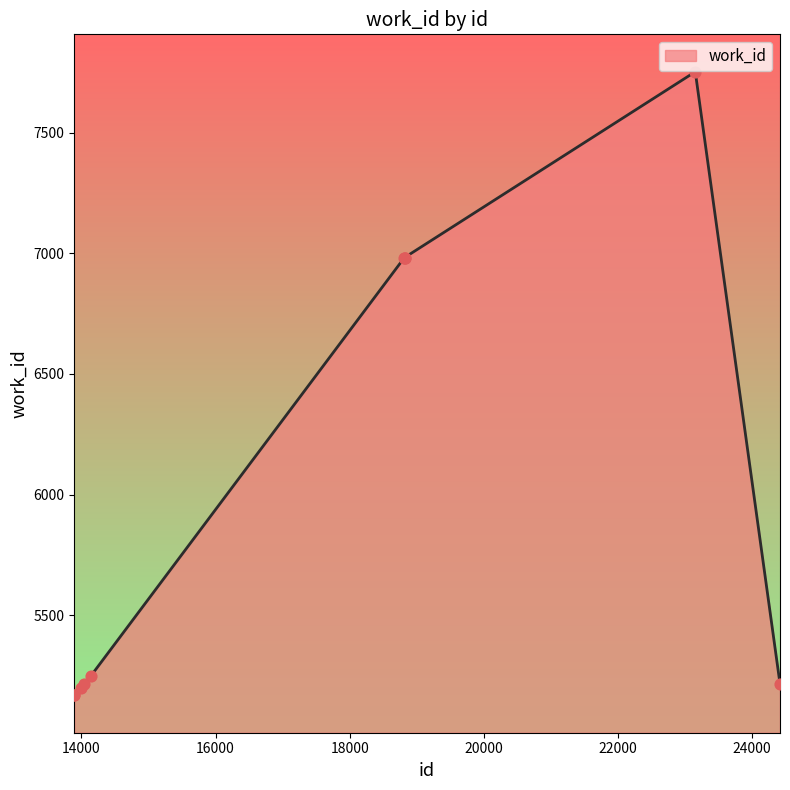

What is the greatest value displayed?

7752